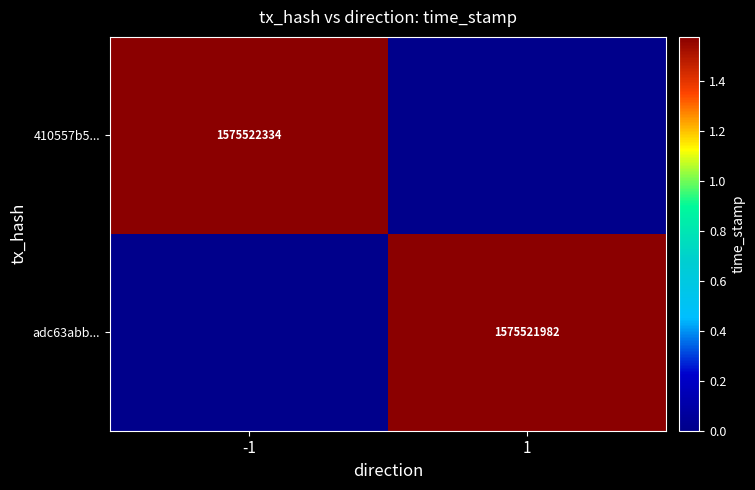

Count the number of data series in this chart.

2